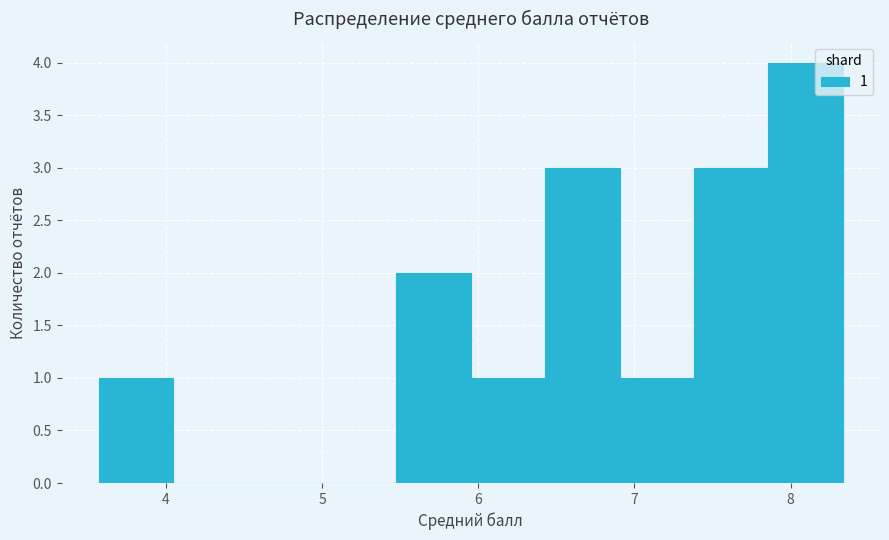

Which range on the x-axis has the tallest bar?

7.9 to 8.3